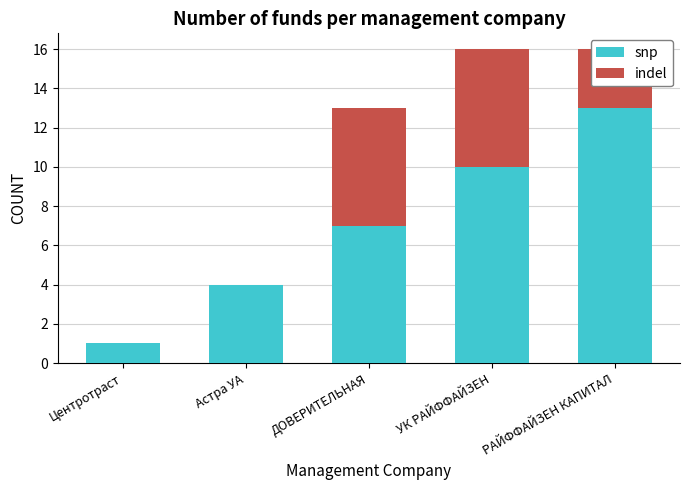

How many categories are shown in the chart?

5